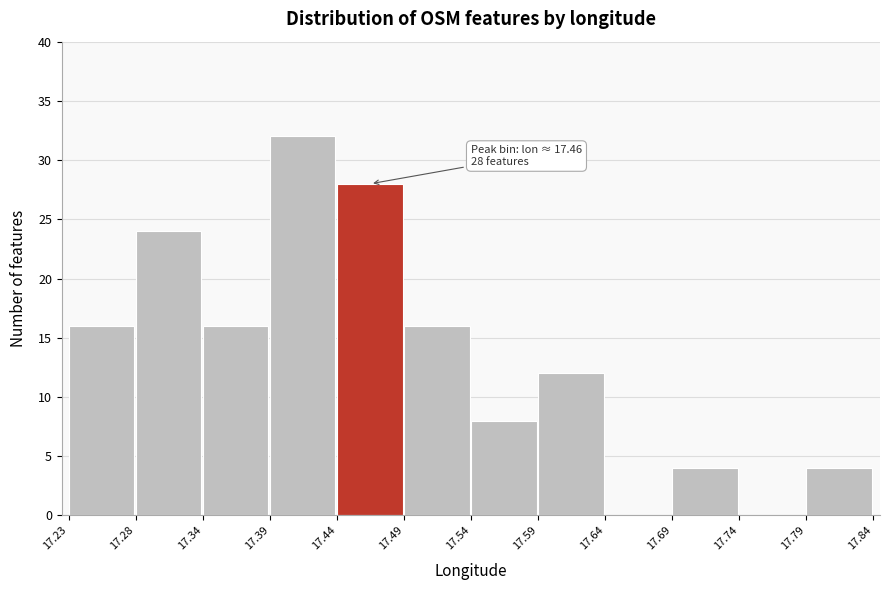

Which range on the x-axis has the tallest bar?

17.39 to 17.44